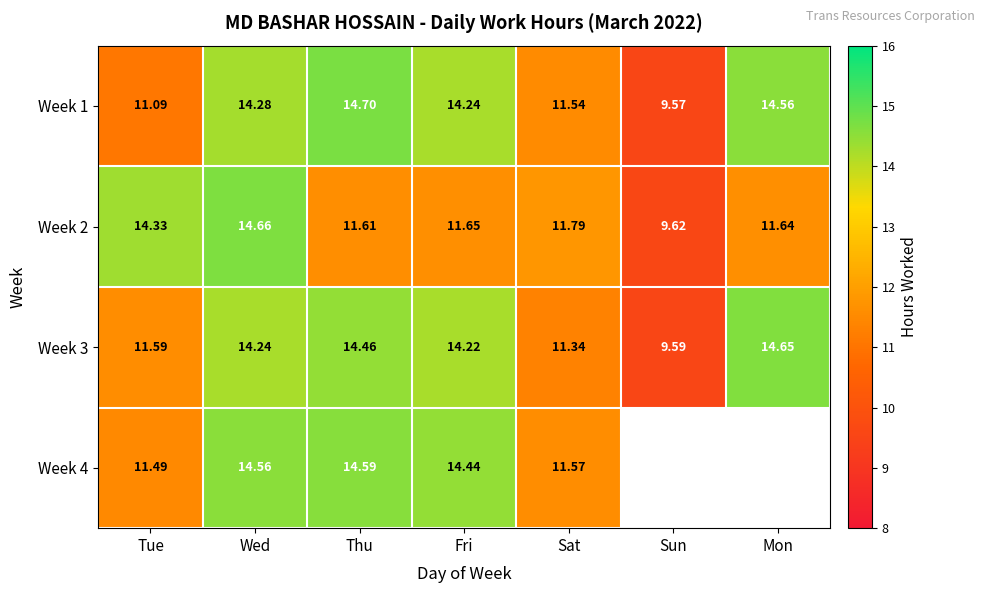

The value of Week 2 at Thu is 20.9. True or false?

False